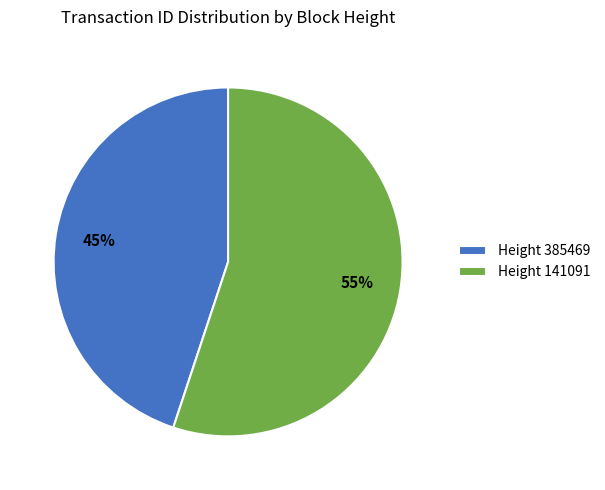

To the nearest percent, what is the difference between the Height 385469 and Height 141091 slice percentages?

10%